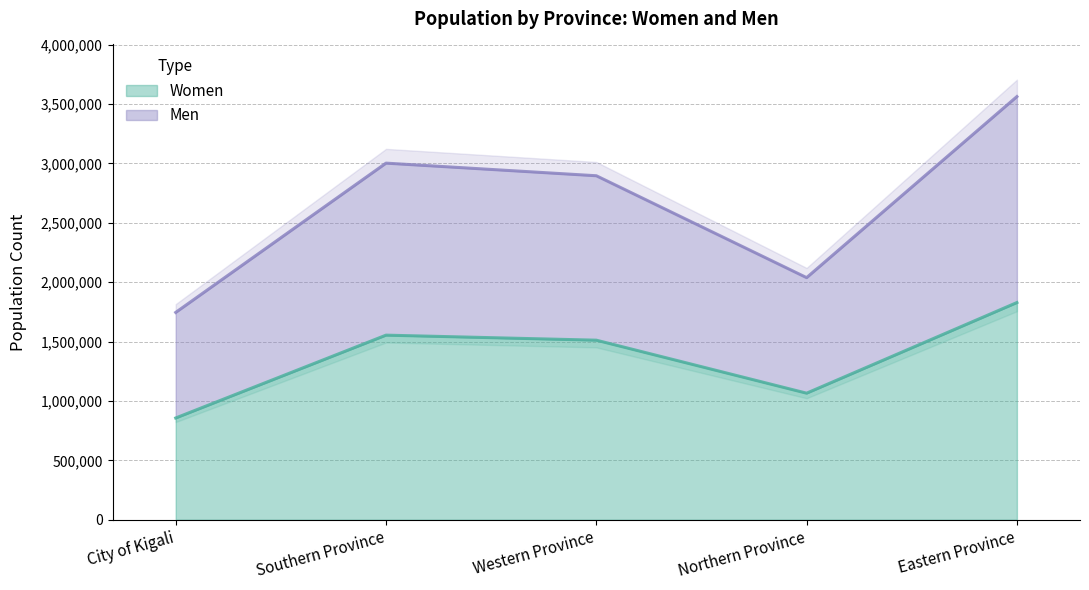

True or false: Men and Women cross at least once.

False